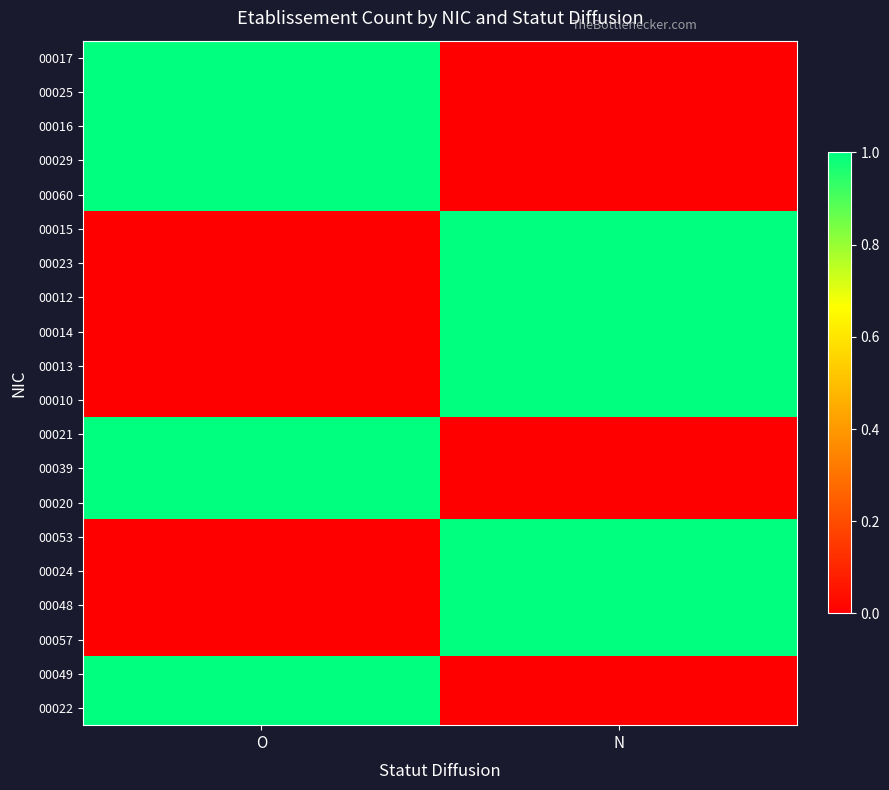

Count the number of categories in the chart.

2